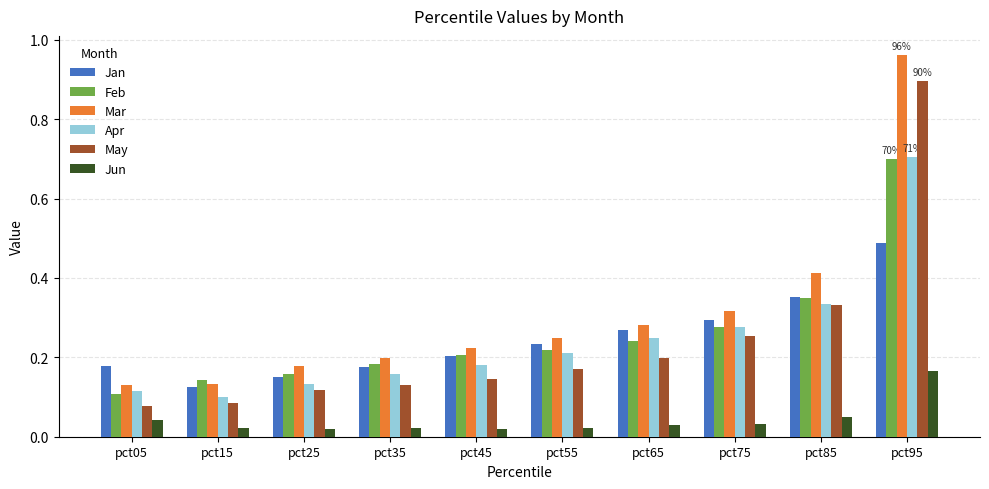

At how many categories does at least one series exceed 0?

10